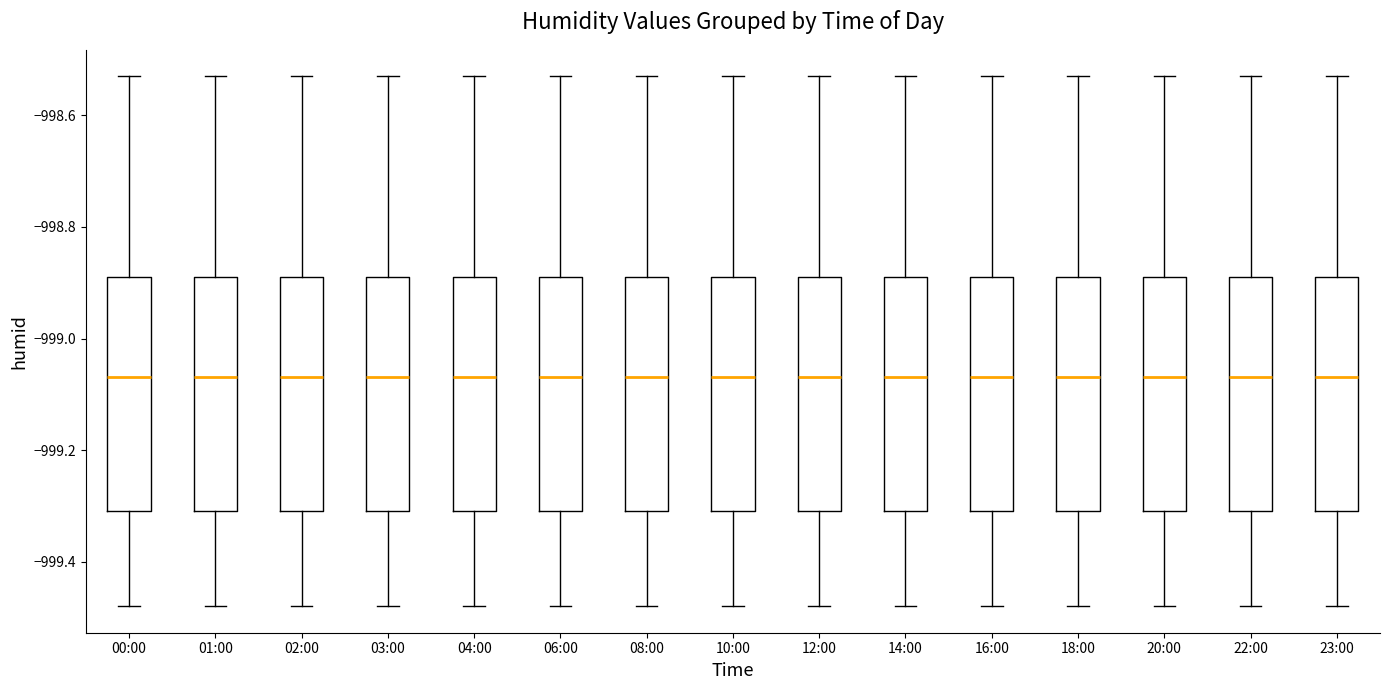

Reading left to right, transcribe this box plot: for each box, give where its median line is, the range the box spans, and where its two whiskers end, as read against the y-axis. The values are not printed on the chart, so give them approximately, as read against the axis.

00:00: median -999.06, box -999.30 to -998.90, whiskers -999.48 to -998.54
01:00: median -999.06, box -999.30 to -998.90, whiskers -999.48 to -998.54
02:00: median -999.06, box -999.30 to -998.90, whiskers -999.48 to -998.54
03:00: median -999.06, box -999.30 to -998.90, whiskers -999.48 to -998.54
04:00: median -999.06, box -999.30 to -998.90, whiskers -999.48 to -998.54
06:00: median -999.06, box -999.30 to -998.90, whiskers -999.48 to -998.54
08:00: median -999.06, box -999.30 to -998.90, whiskers -999.48 to -998.54
10:00: median -999.06, box -999.30 to -998.90, whiskers -999.48 to -998.54
12:00: median -999.06, box -999.30 to -998.90, whiskers -999.48 to -998.54
14:00: median -999.06, box -999.30 to -998.90, whiskers -999.48 to -998.54
16:00: median -999.06, box -999.30 to -998.90, whiskers -999.48 to -998.54
18:00: median -999.06, box -999.30 to -998.90, whiskers -999.48 to -998.54
20:00: median -999.06, box -999.30 to -998.90, whiskers -999.48 to -998.54
22:00: median -999.06, box -999.30 to -998.90, whiskers -999.48 to -998.54
23:00: median -999.06, box -999.30 to -998.90, whiskers -999.48 to -998.54